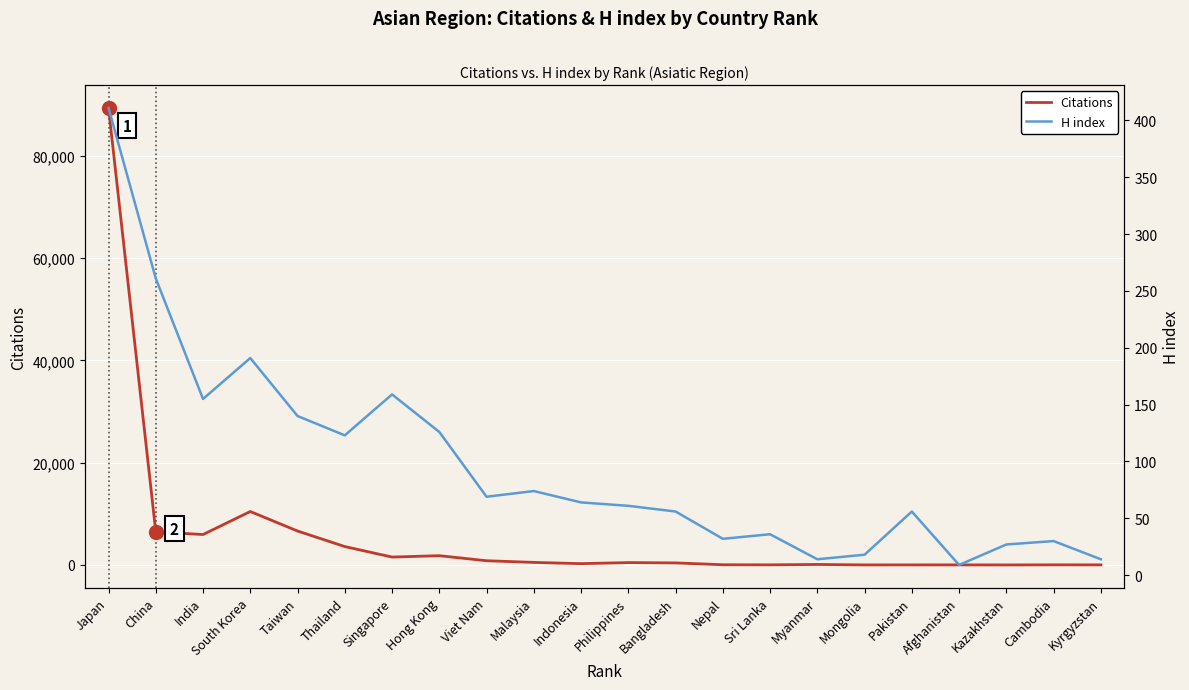

What position from the right is Hong Kong?

15